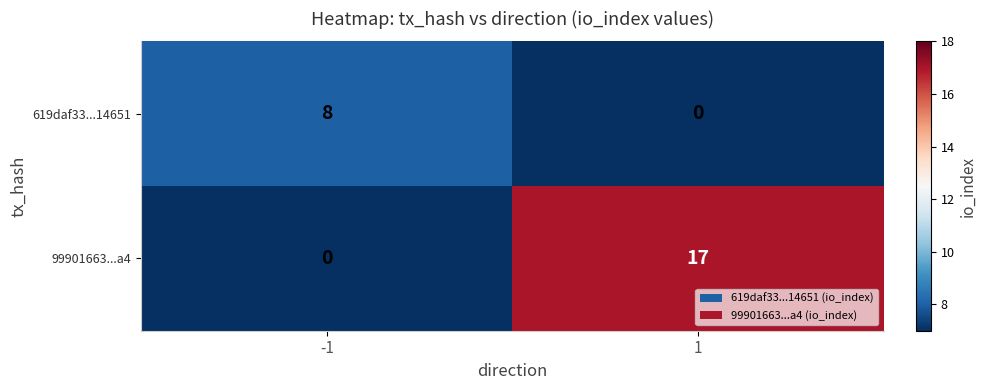

At -1, list the series in order from largest to smallest.

619daf33...14651, 99901663...a4